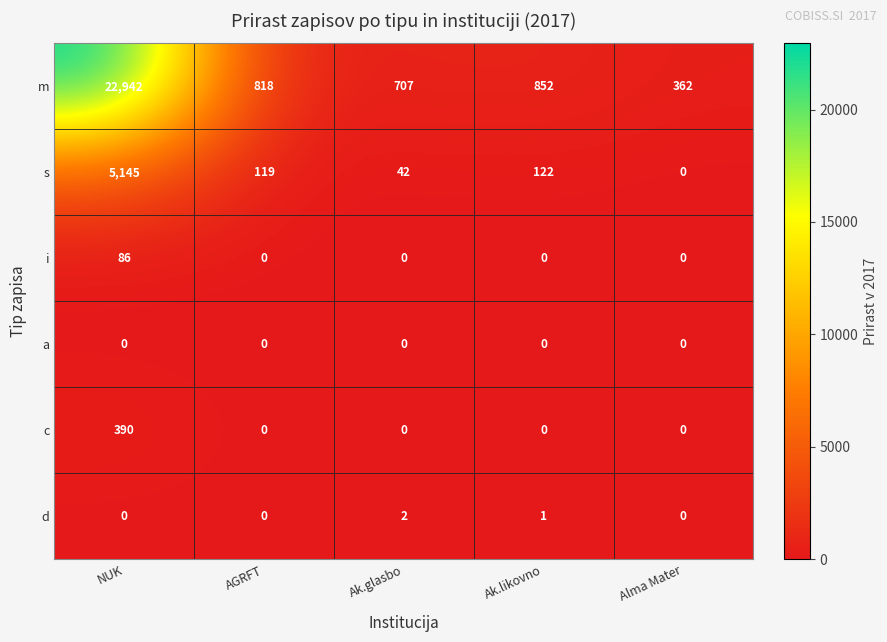

What is the greatest value displayed?

22942